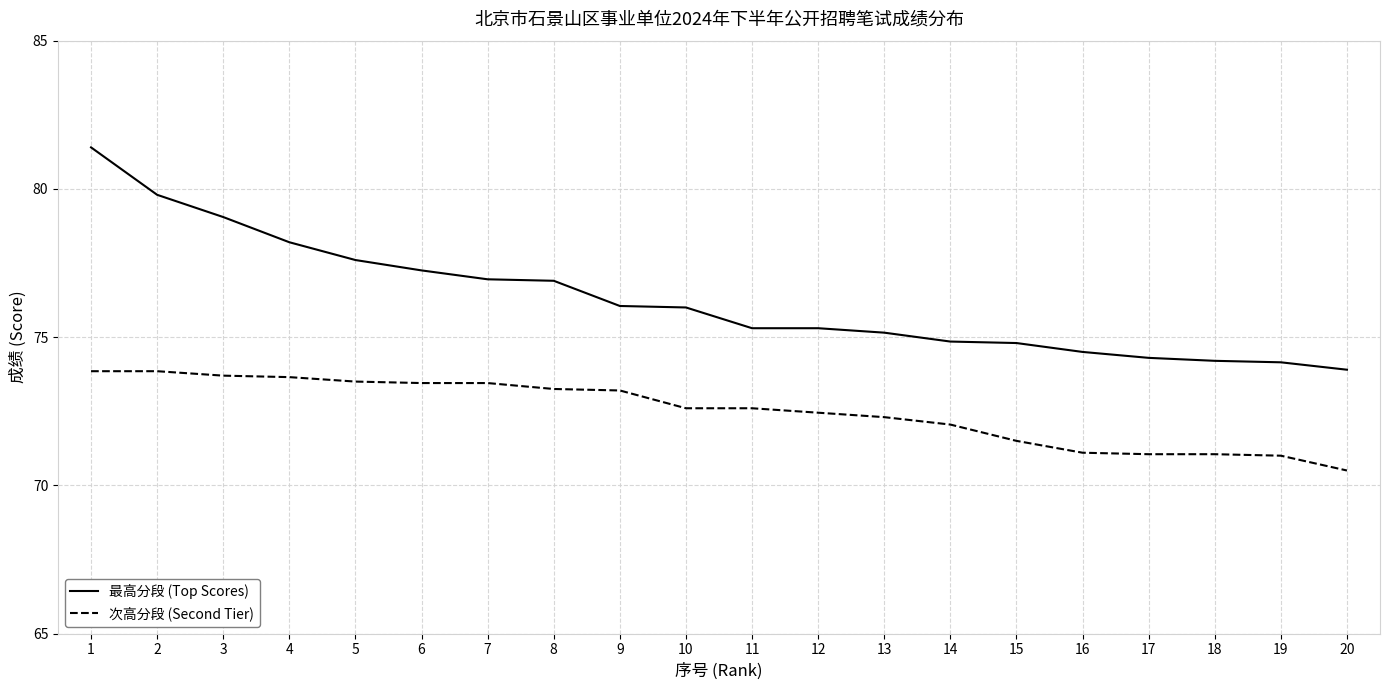

List the series in order of their peak value, highest first.

最高分段 (Top Scores), 次高分段 (Second Tier)